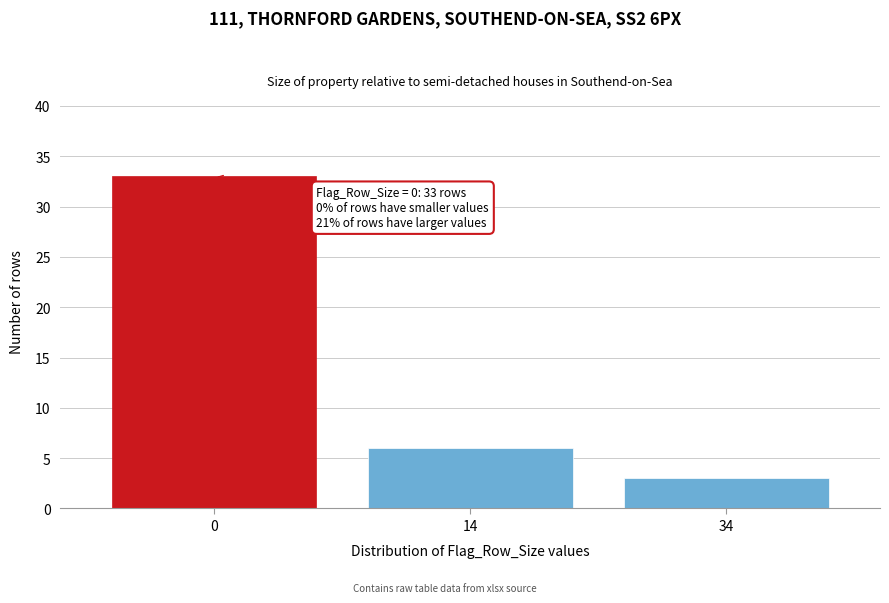

Reading right to left, list all the values displayed in this chart.

34=3	14=6	0=33